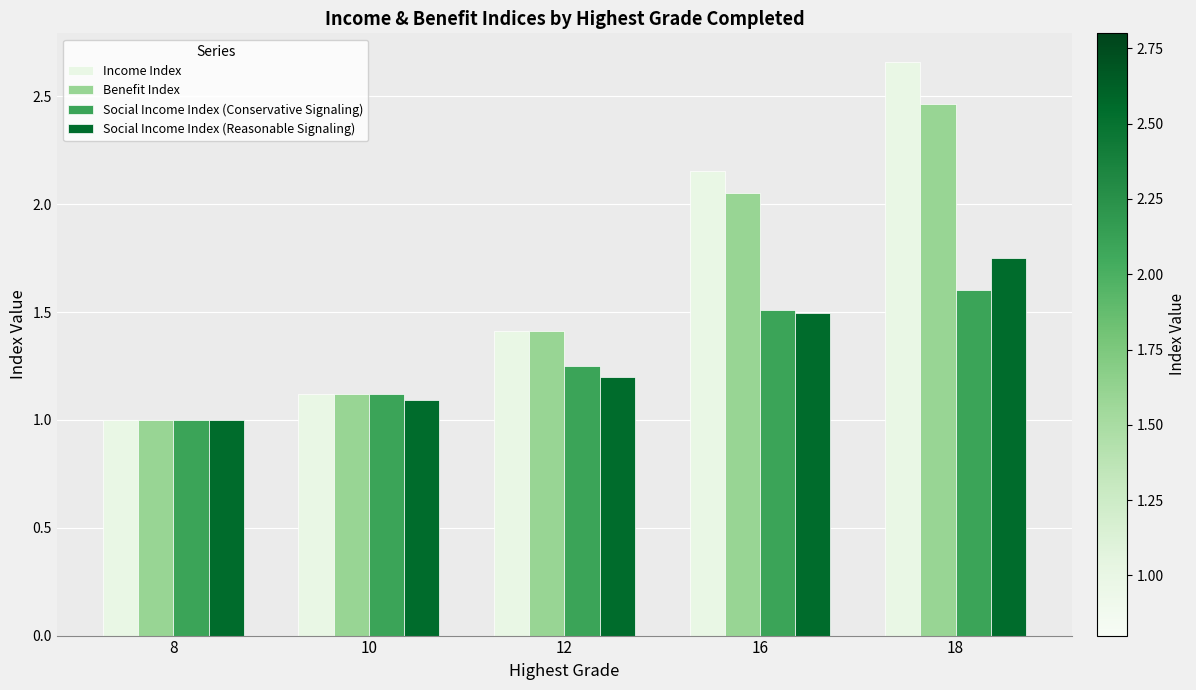

Rank the categories by Income Index value from lowest to highest.

8, 10, 12, 16, 18